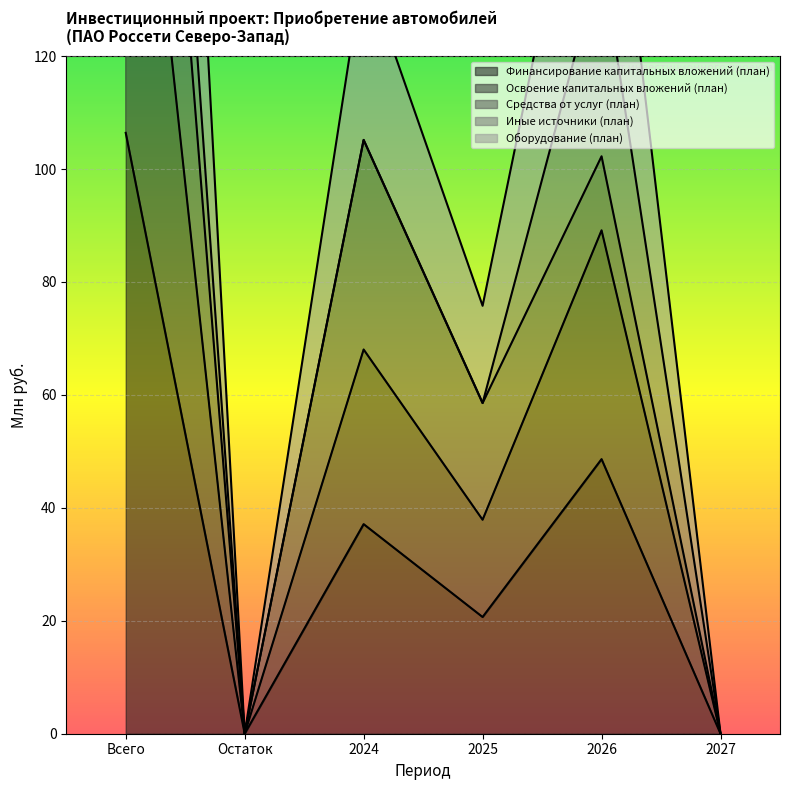

Which series has the largest total across all categories?

Оборудование (план)